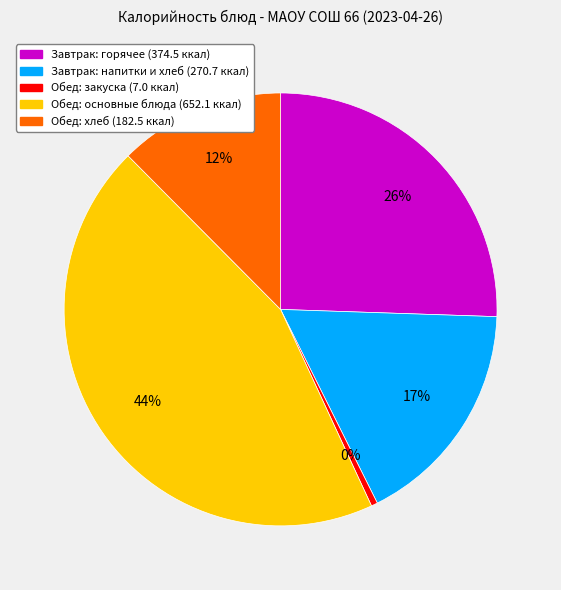

Is there a majority slice in this chart?

No